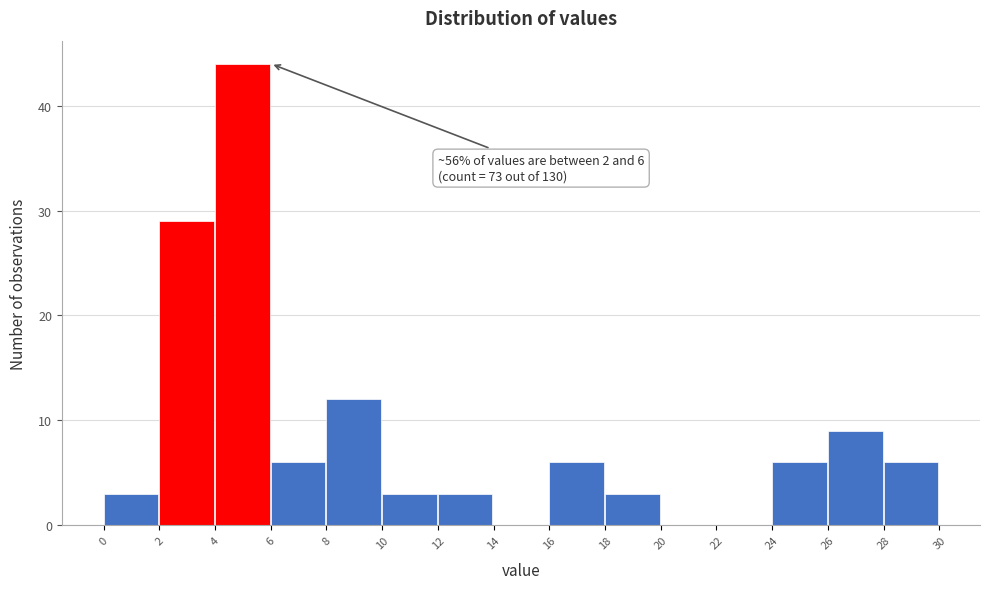

Which range on the x-axis has the tallest bar?

4 to 6